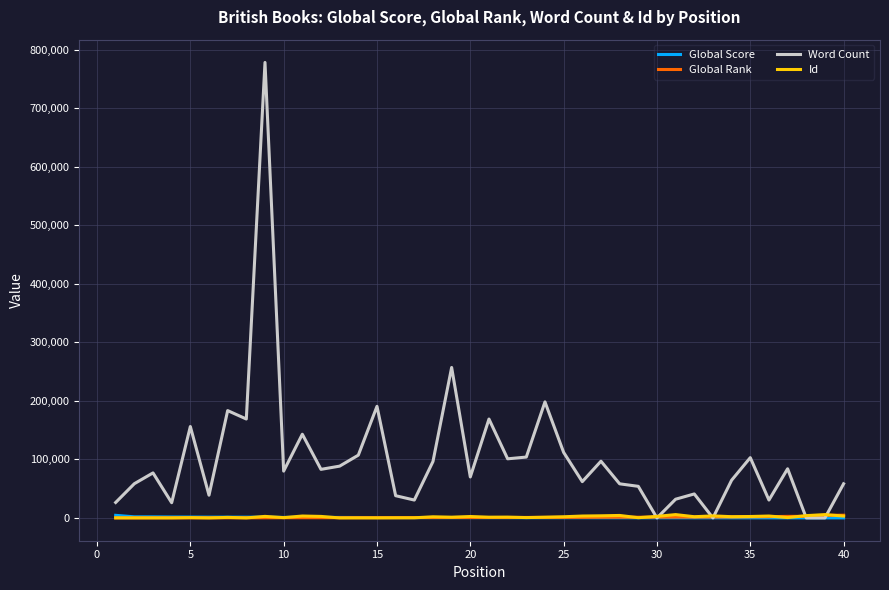

Which series has the widest spread of values?

Word Count